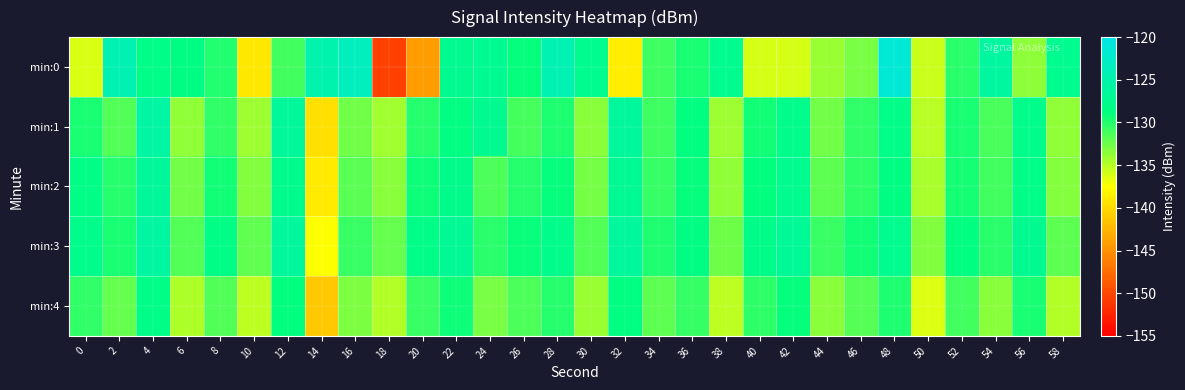

List the series in order of their peak value, lowest first.

min:4, min:2, min:3, min:1, min:0